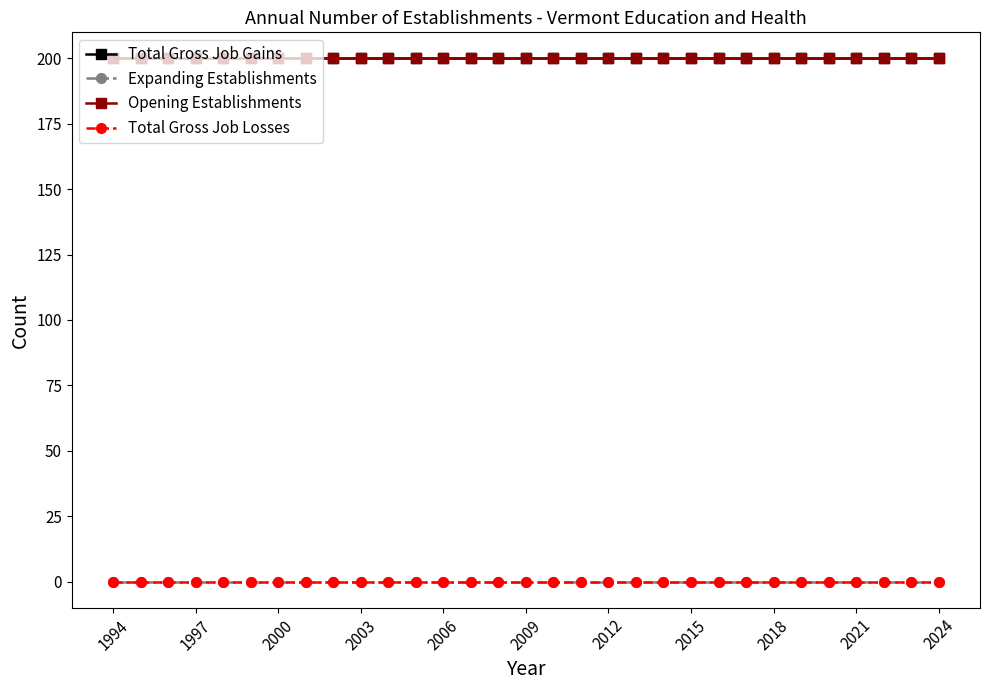

What is the average value of the Total Gross Job Gains series?

200